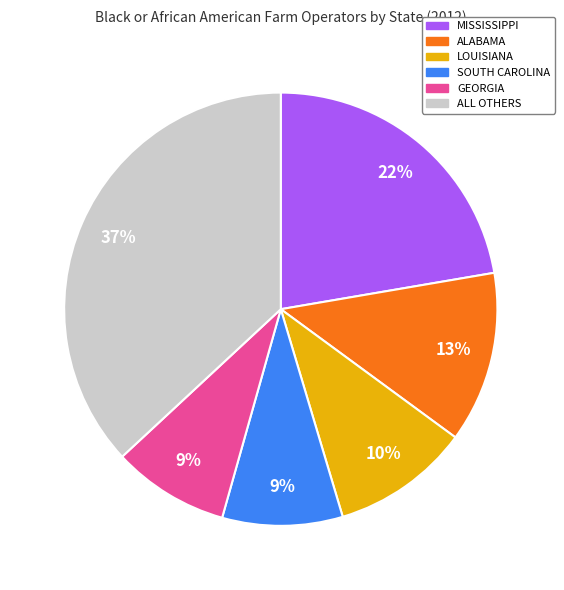

Which slice is the largest?

ALL OTHERS